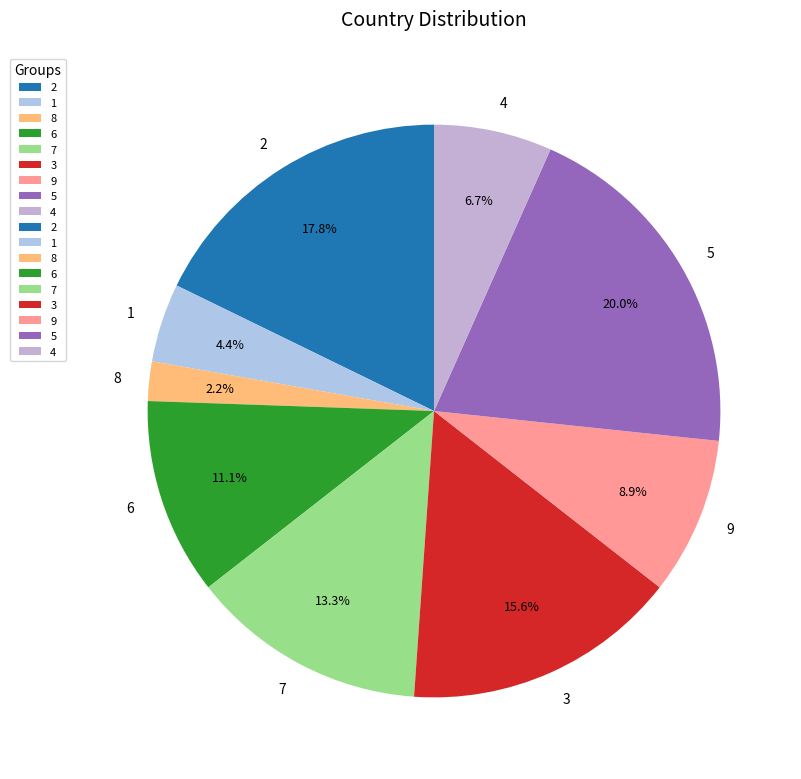

Which has a higher value, 8 or 1?

1